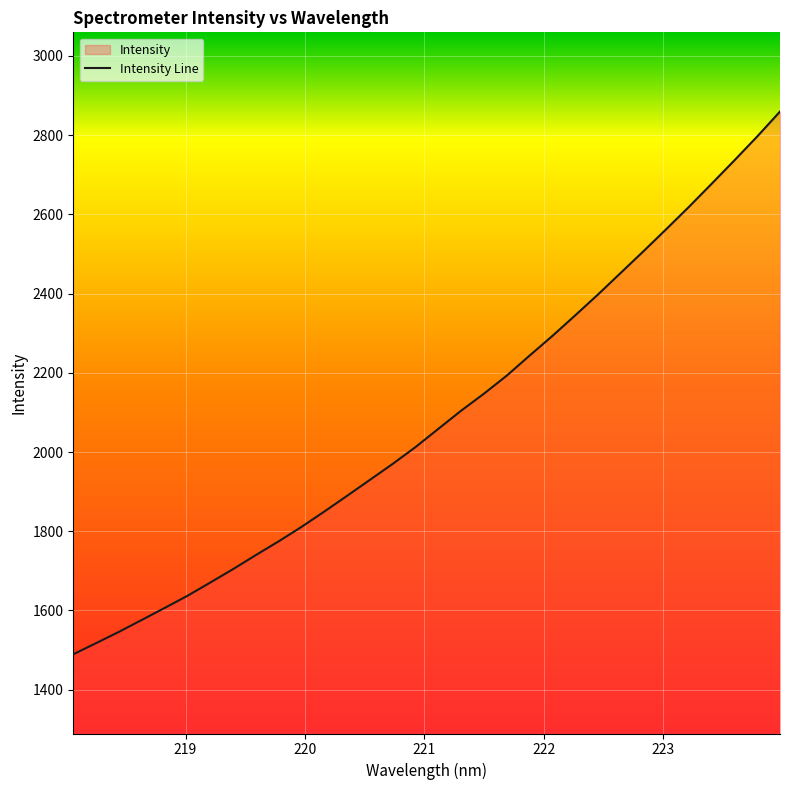

What is the difference between the values at 222.6447 and 219.7801?

677.4